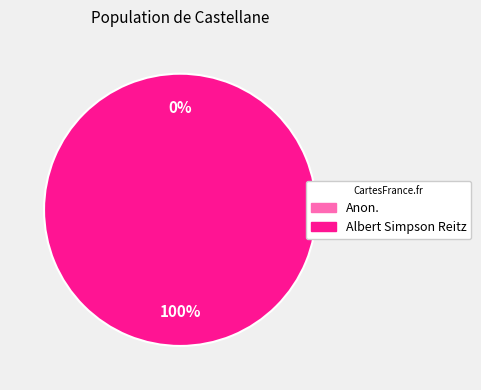

To the nearest percent, what is the combined percentage of Albert Simpson Reitz and Anon.?

100%